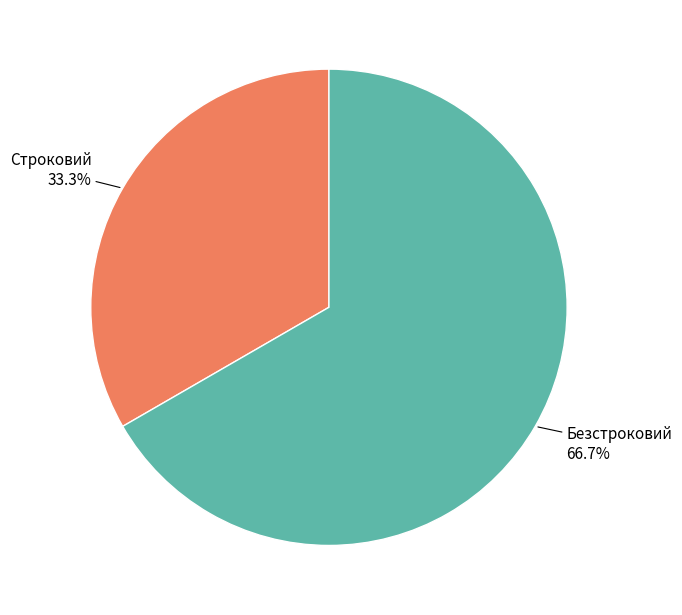

What is the largest slice in the pie chart?

Безстроковий